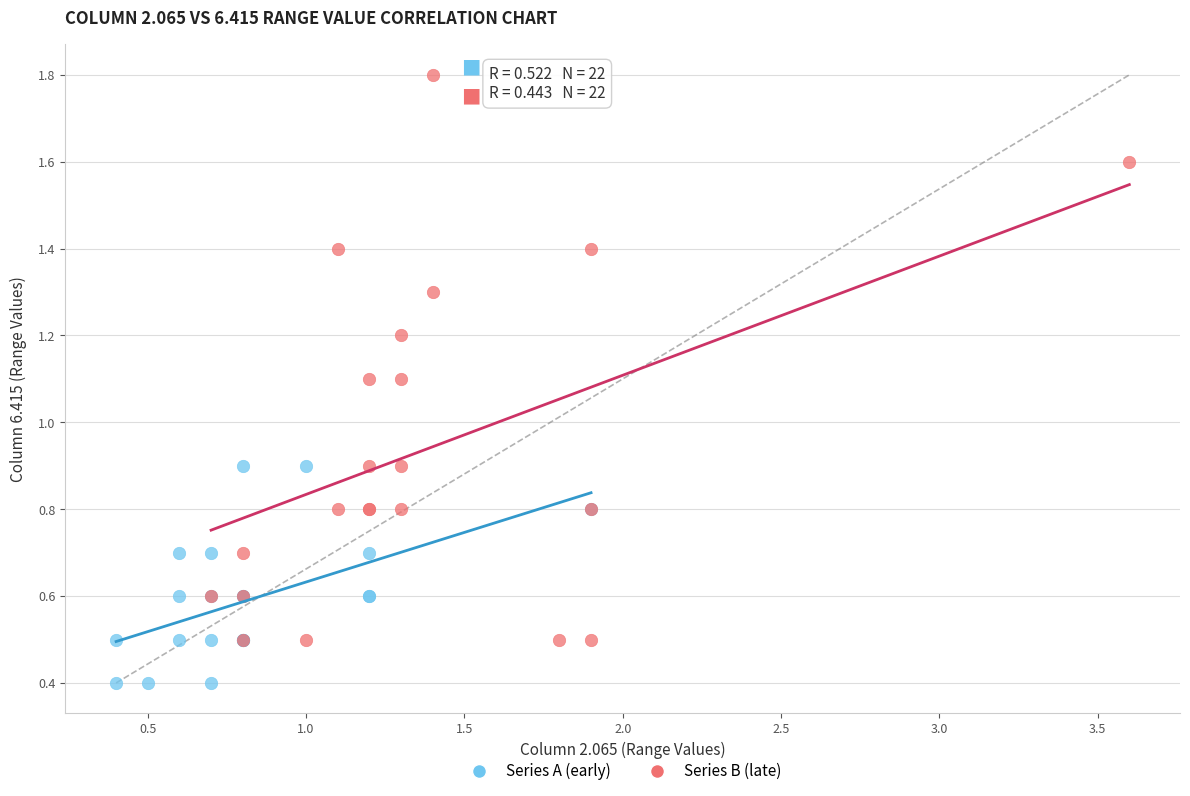

Which series has the largest Y range (max minus min)?

Series B (late)